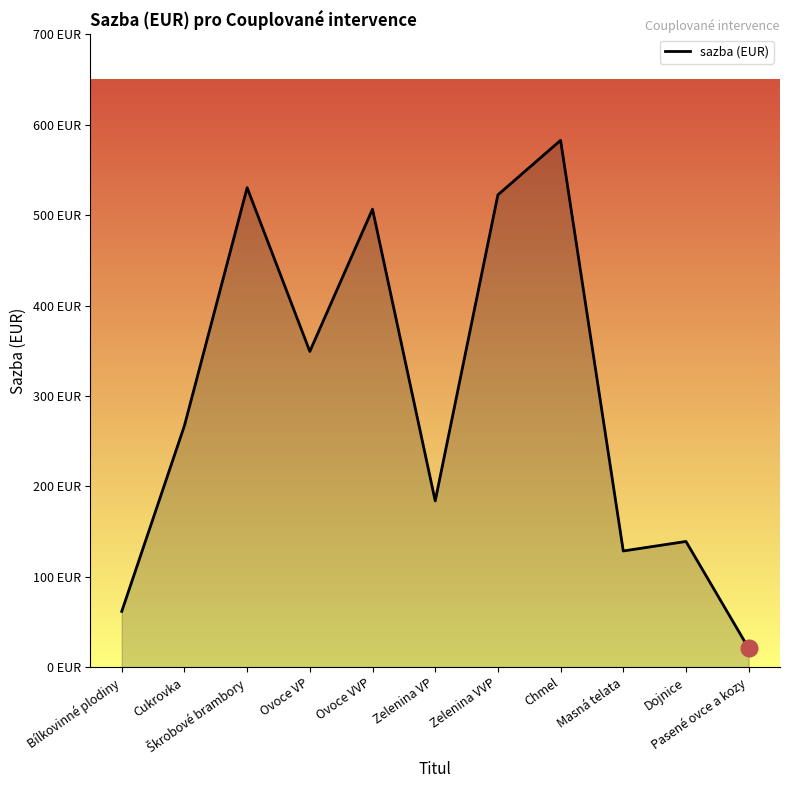

Where is the first local maximum?

Škrobové brambory